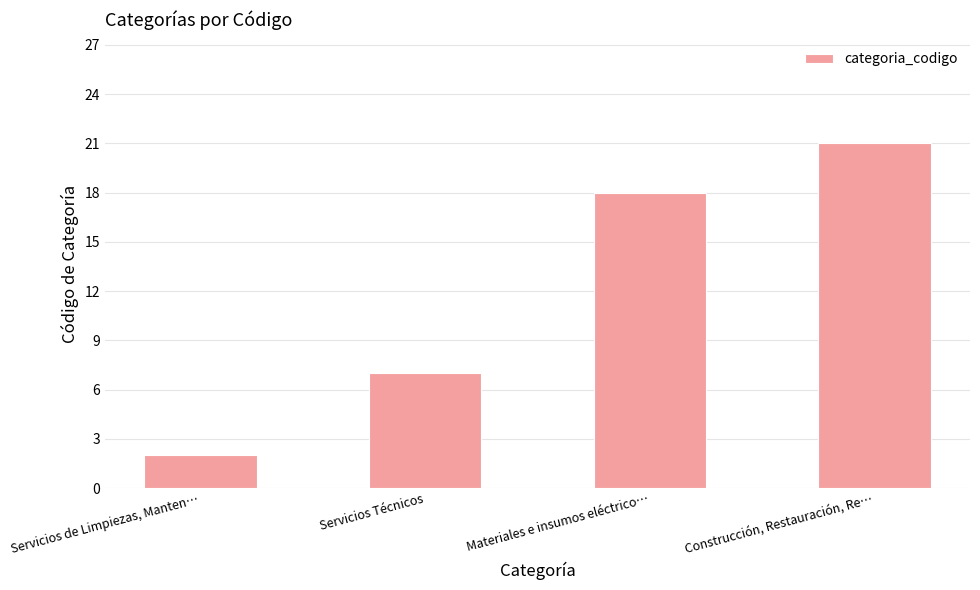

How many values are below 18?

2